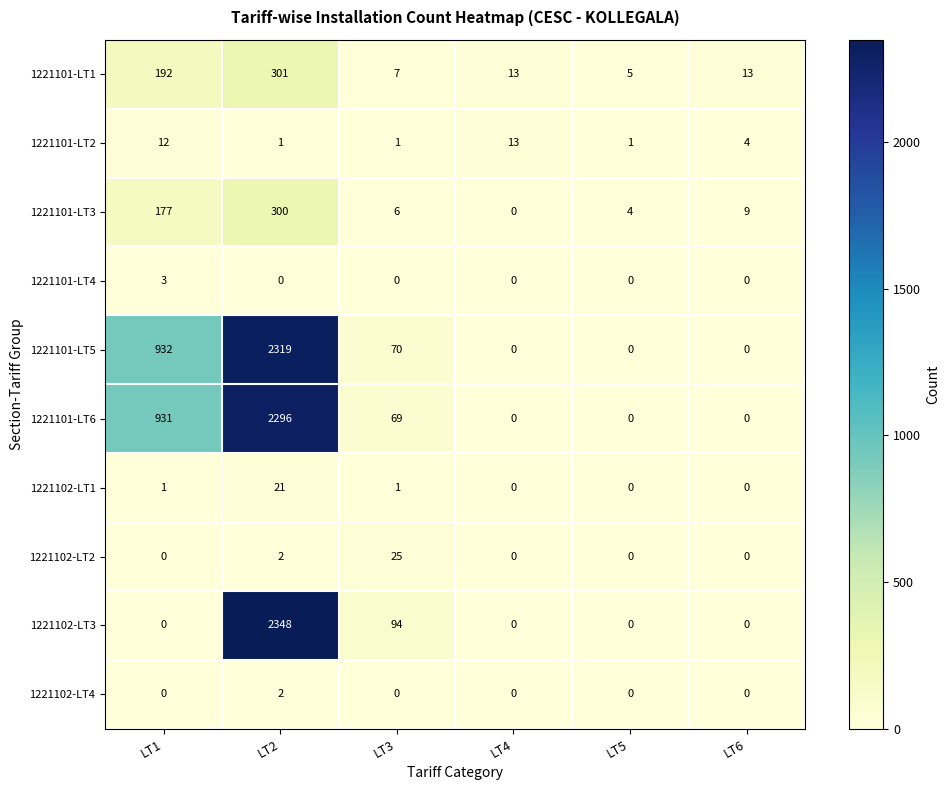

Which series has the largest total across all categories?

1221101-LT5